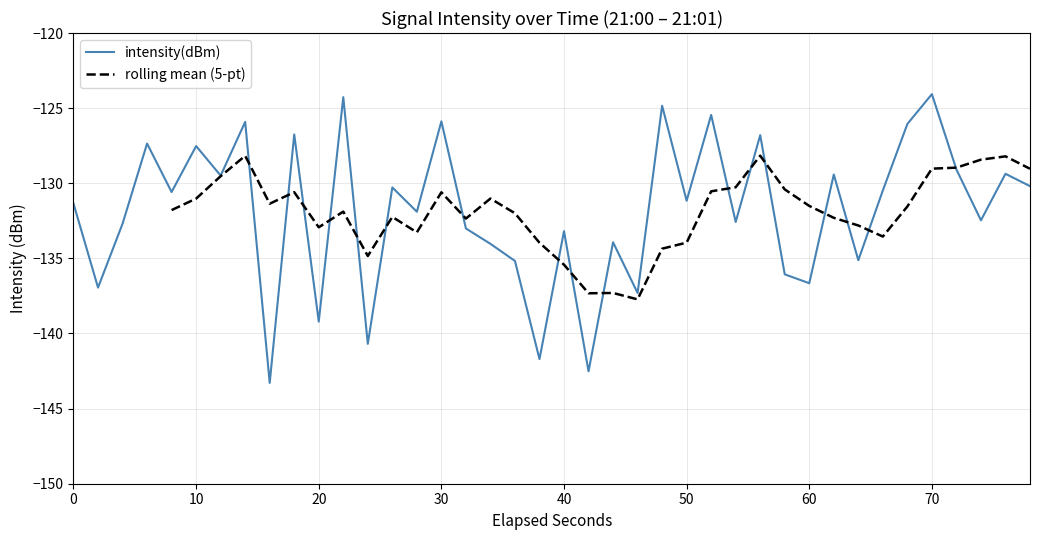

What is the difference between the maximum and minimum values?

19.2